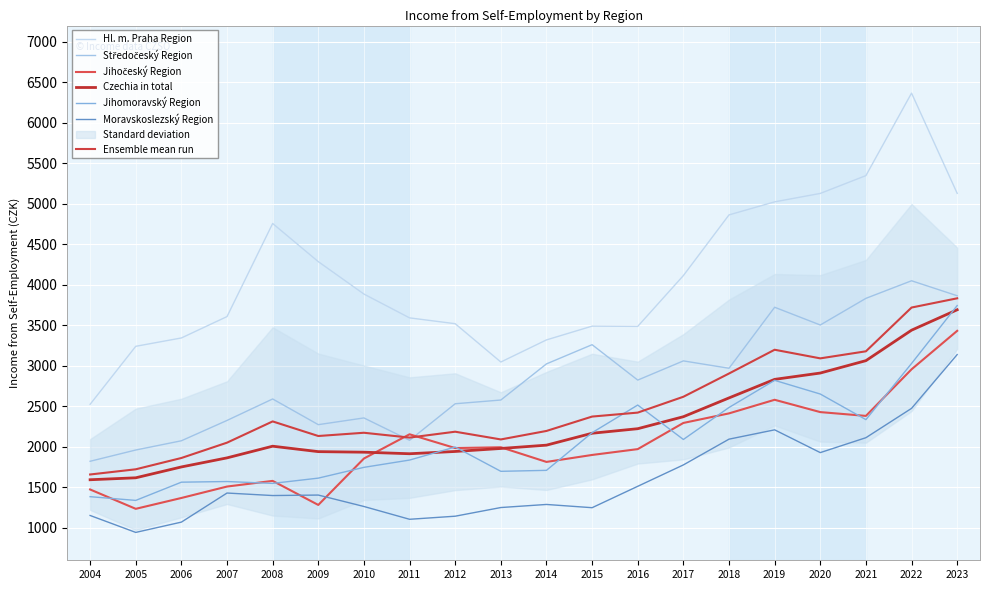

List the labels in order of Jihomoravský Region value, largest first.

2023, 2022, 2019, 2020, 2016, 2018, 2021, 2015, 2017, 2012, 2011, 2010, 2014, 2013, 2009, 2007, 2006, 2008, 2004, 2005